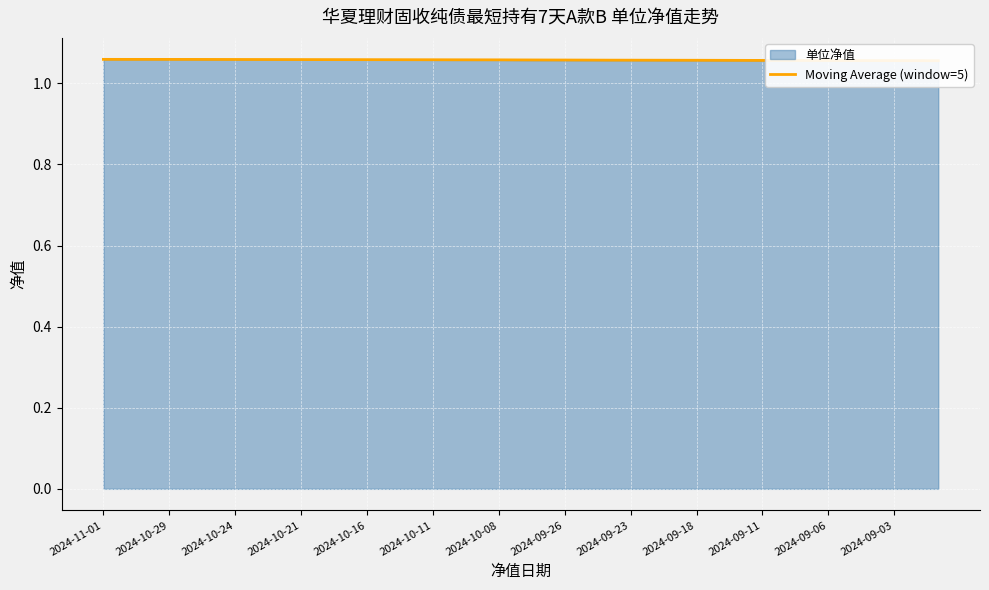

What is the sum of the values at 17 and 28?

2.1